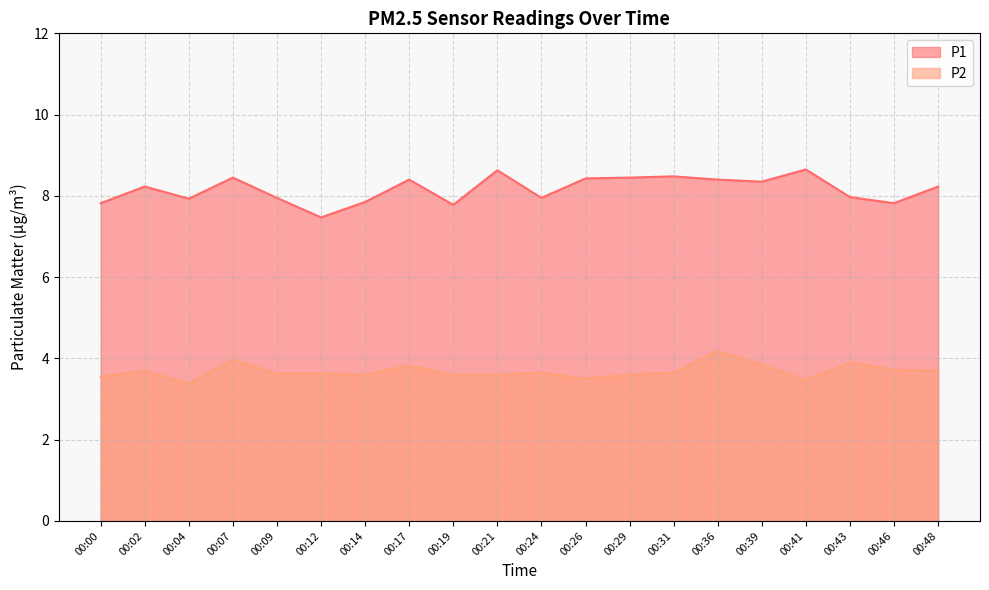

Which series changed the most between 00:09 and 00:21?

P1